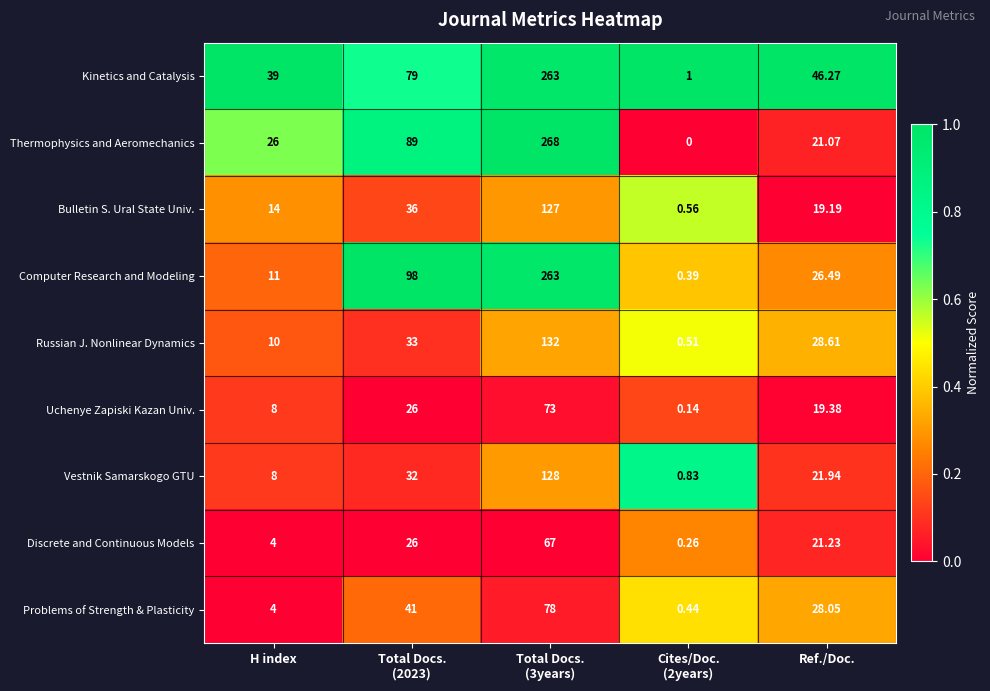

Which series has the largest total across all categories?

Kinetics and Catalysis